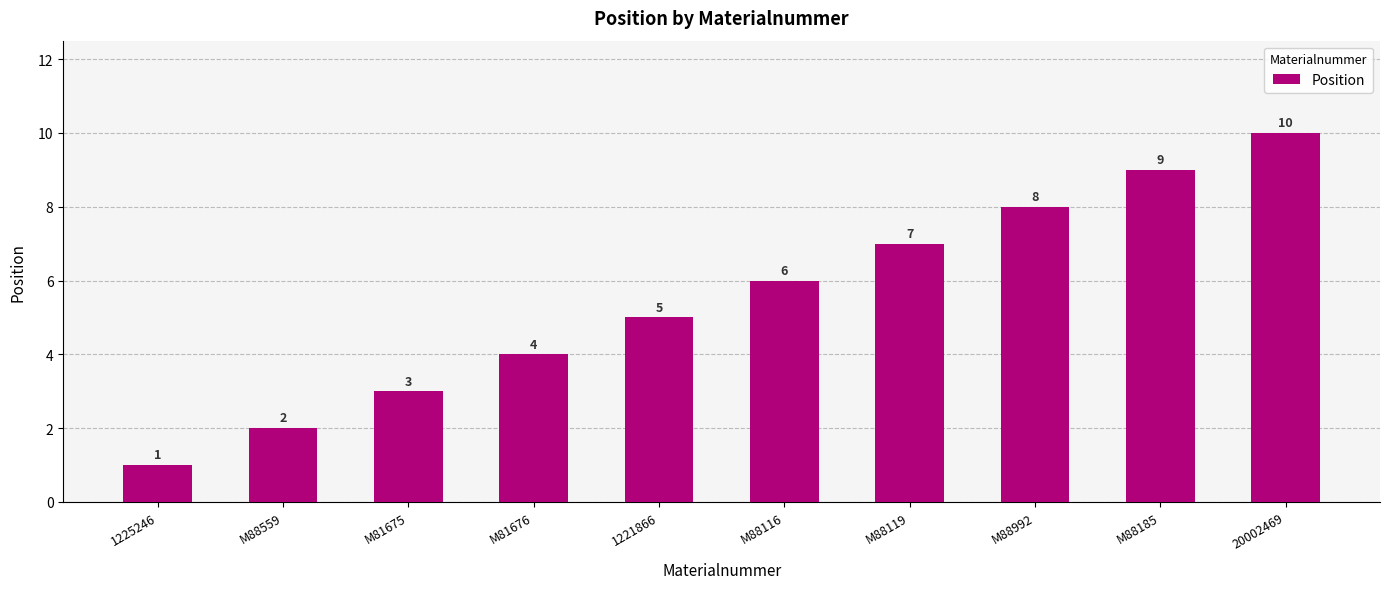

What is the approximate value at M88992?

8